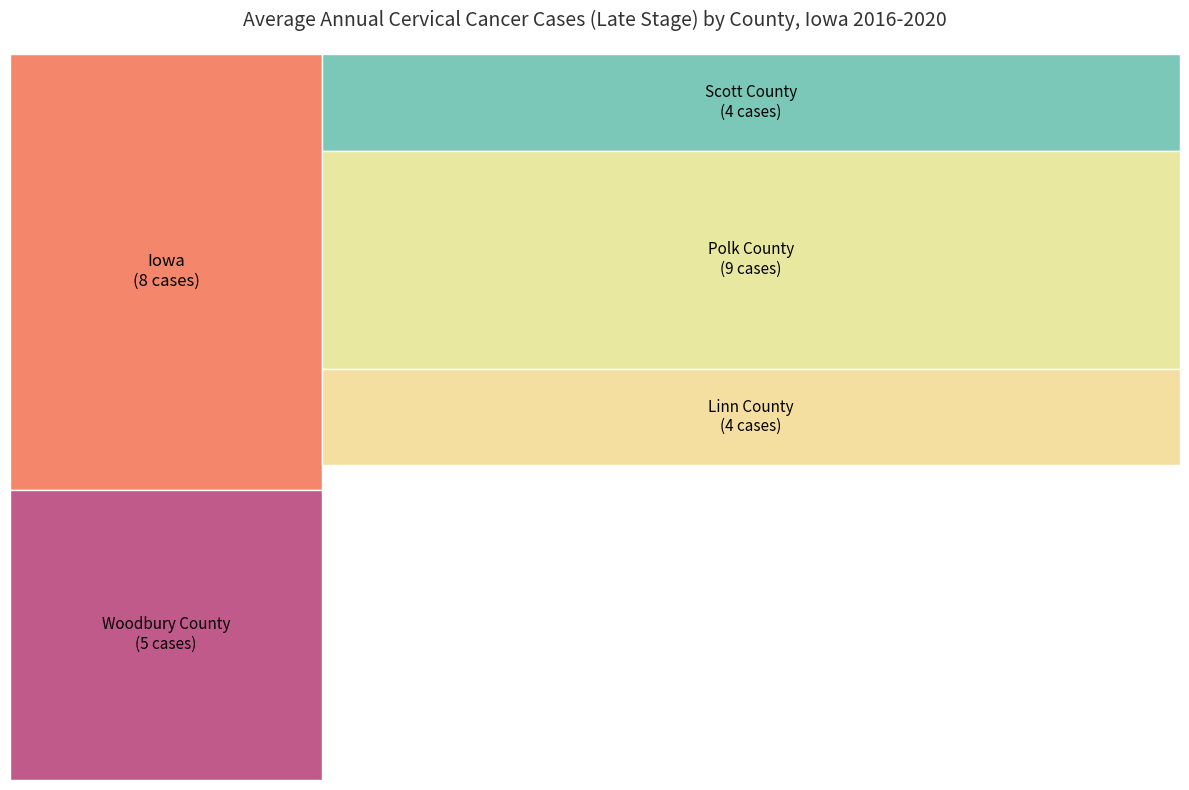

What is the change in value from Iowa to Woodbury County?

-3